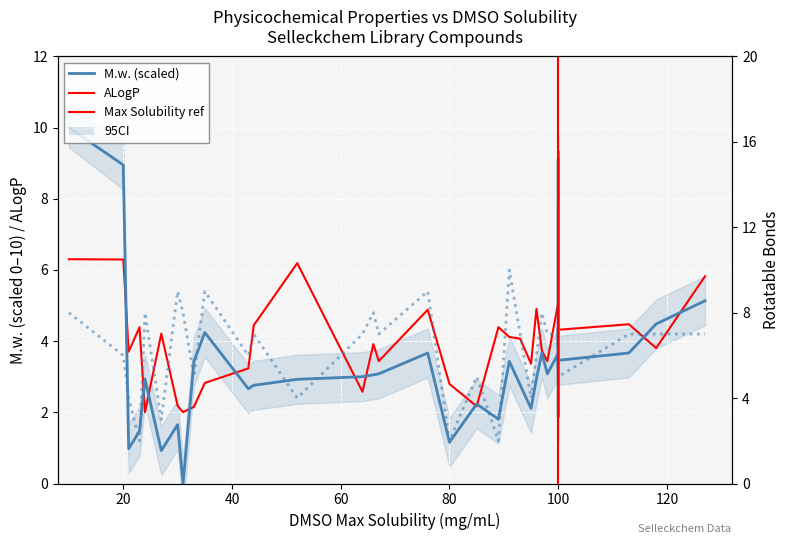

The ALogP series shows 4.5 at 113. True or false?

True